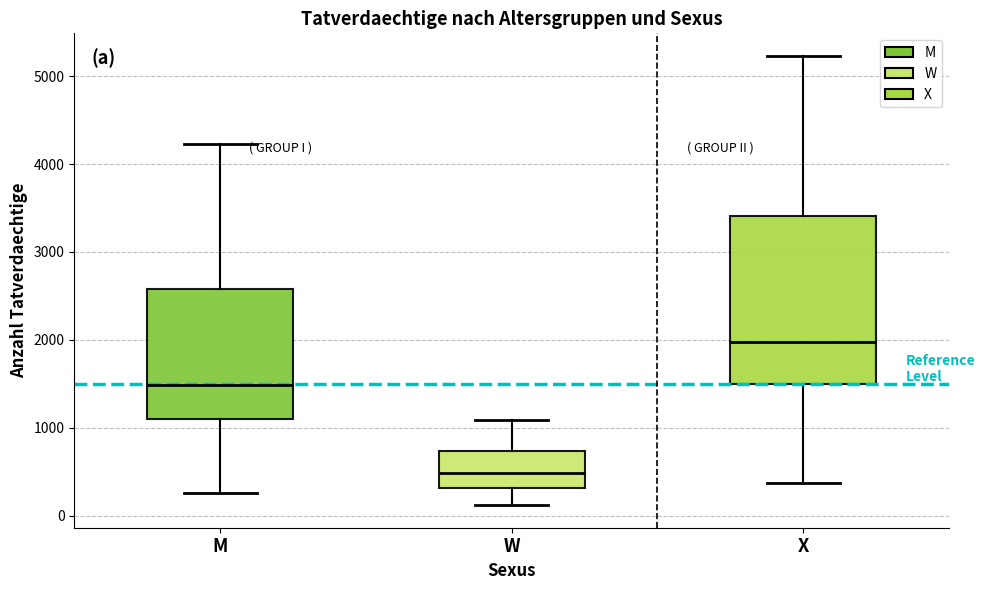

Reading left to right, transcribe this box plot: for each box, give where its median line is, the range the box spans, and where its two whiskers end, as read against the y-axis. The values are not printed on the chart, so give them approximately, as read against the axis.

M: median 1500, box 1100 to 2600, whiskers 300 to 4200
W: median 500, box 300 to 700, whiskers 100 to 1100
X: median 2000, box 1500 to 3400, whiskers 400 to 5200